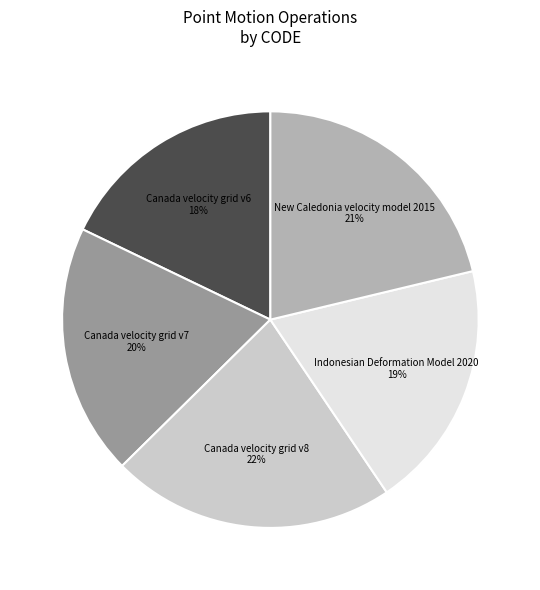

Between Canada velocity grid v7 and Canada velocity grid v6, which is larger?

Canada velocity grid v7